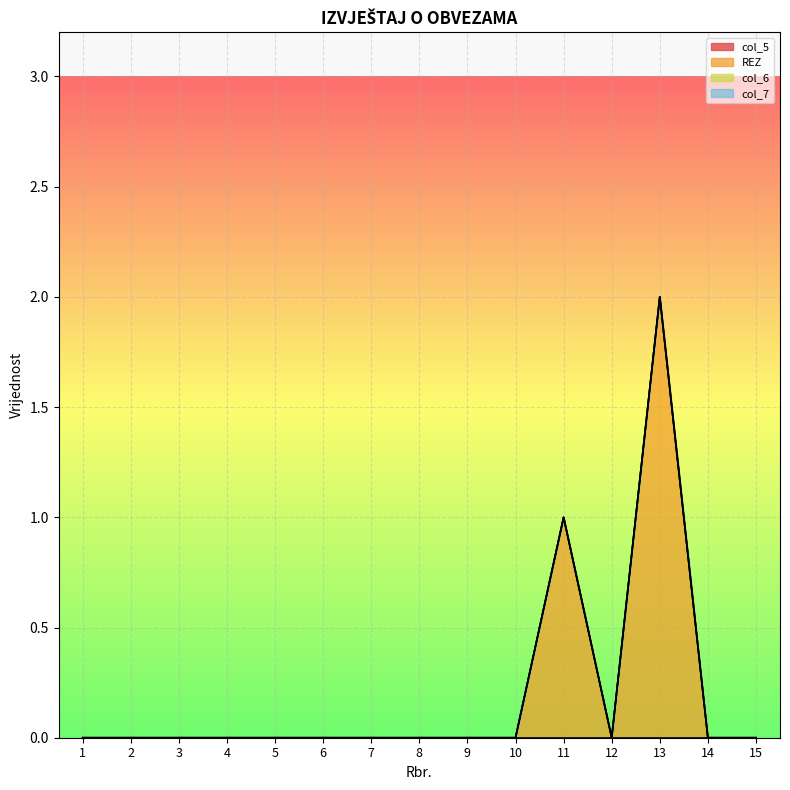

True or false: REZ and col_7 intersect in this chart.

False